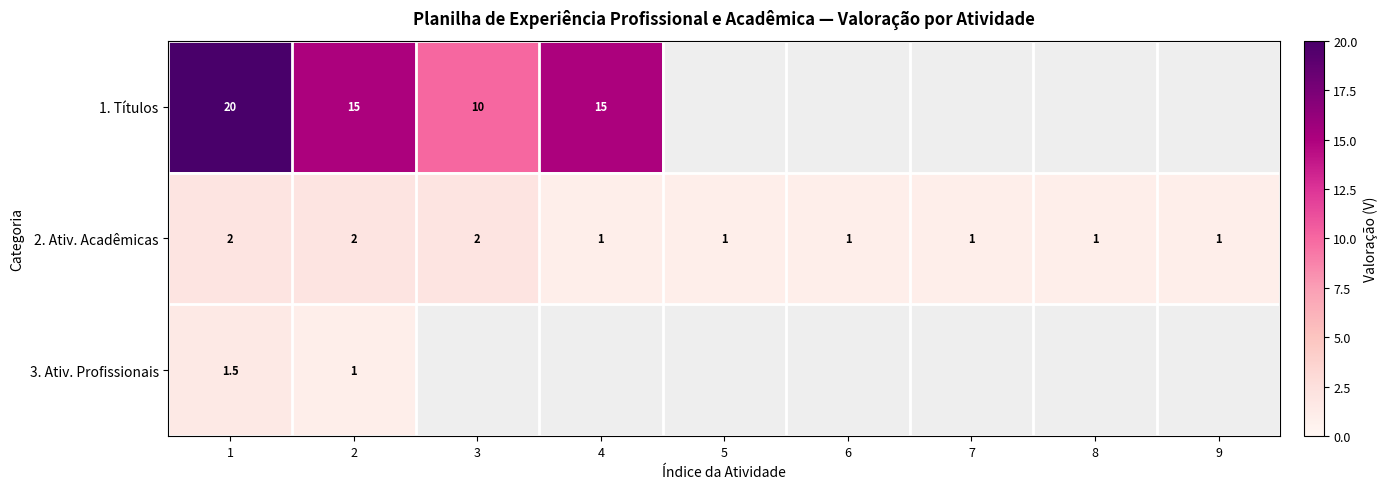

At 1, list the series in order from largest to smallest.

1. Títulos, 2. Ativ. Acadêmicas, 3. Ativ. Profissionais